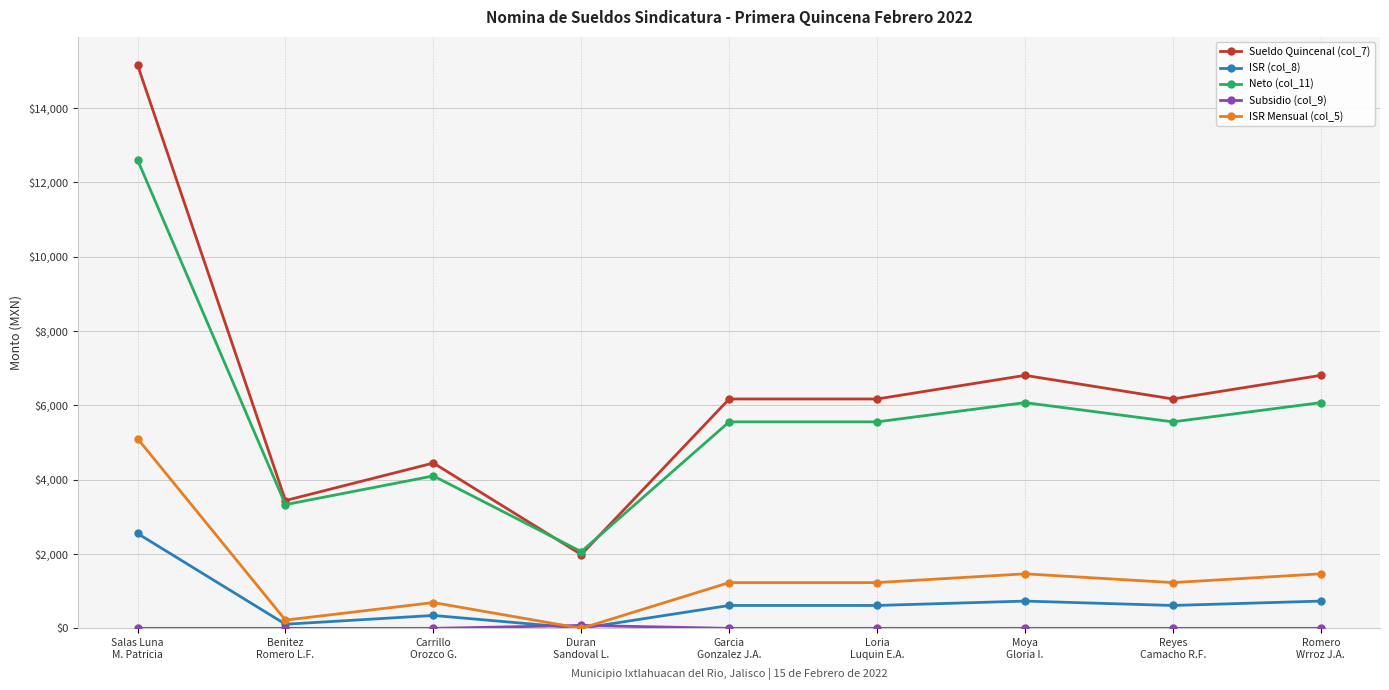

Which series has the widest spread of values?

Sueldo Quincenal (col_7)